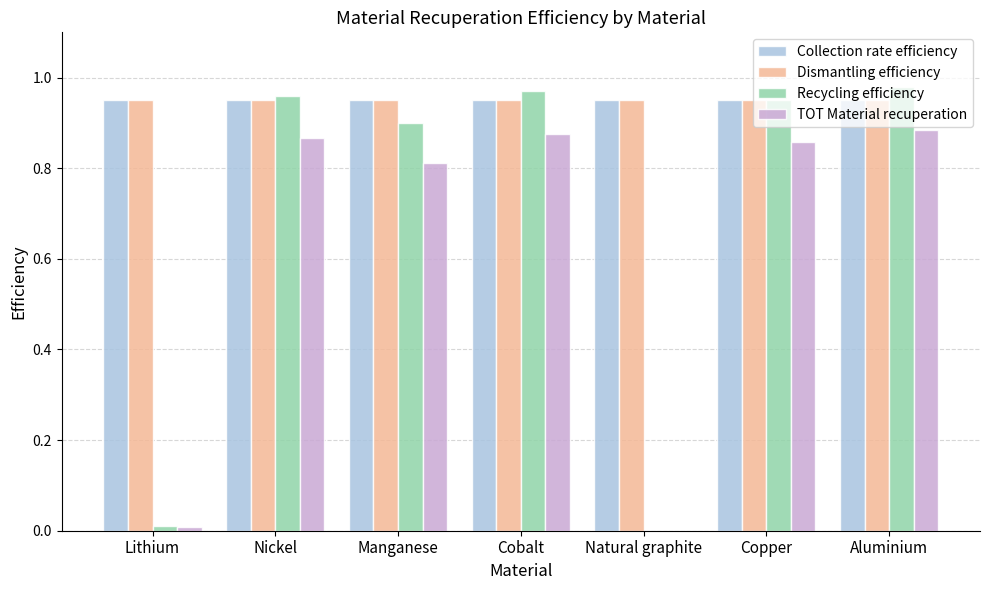

Between Cobalt and Natural graphite, which series saw the biggest shift?

Recycling efficiency